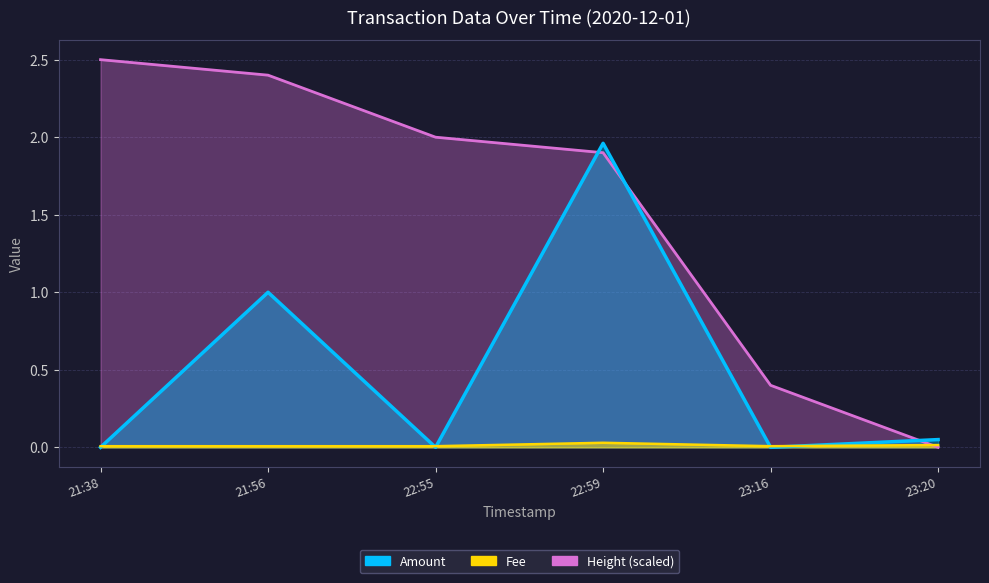

Which series has the largest total across all categories?

Height_norm